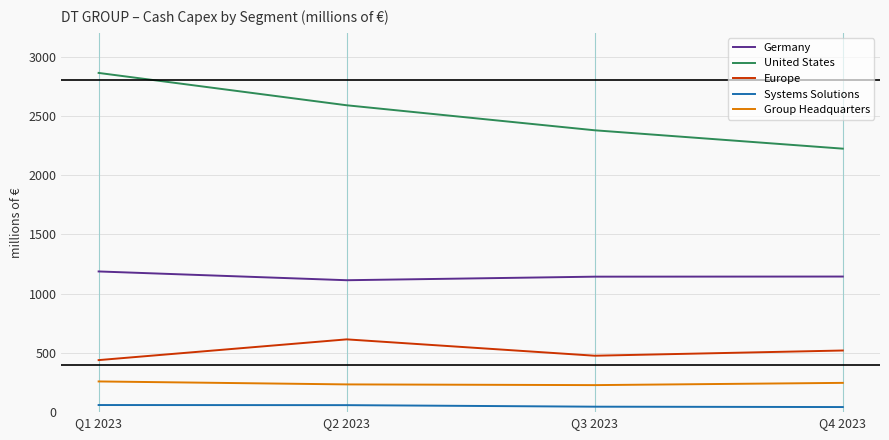

Where is United States nearest to the value 2542?

Q2 2023